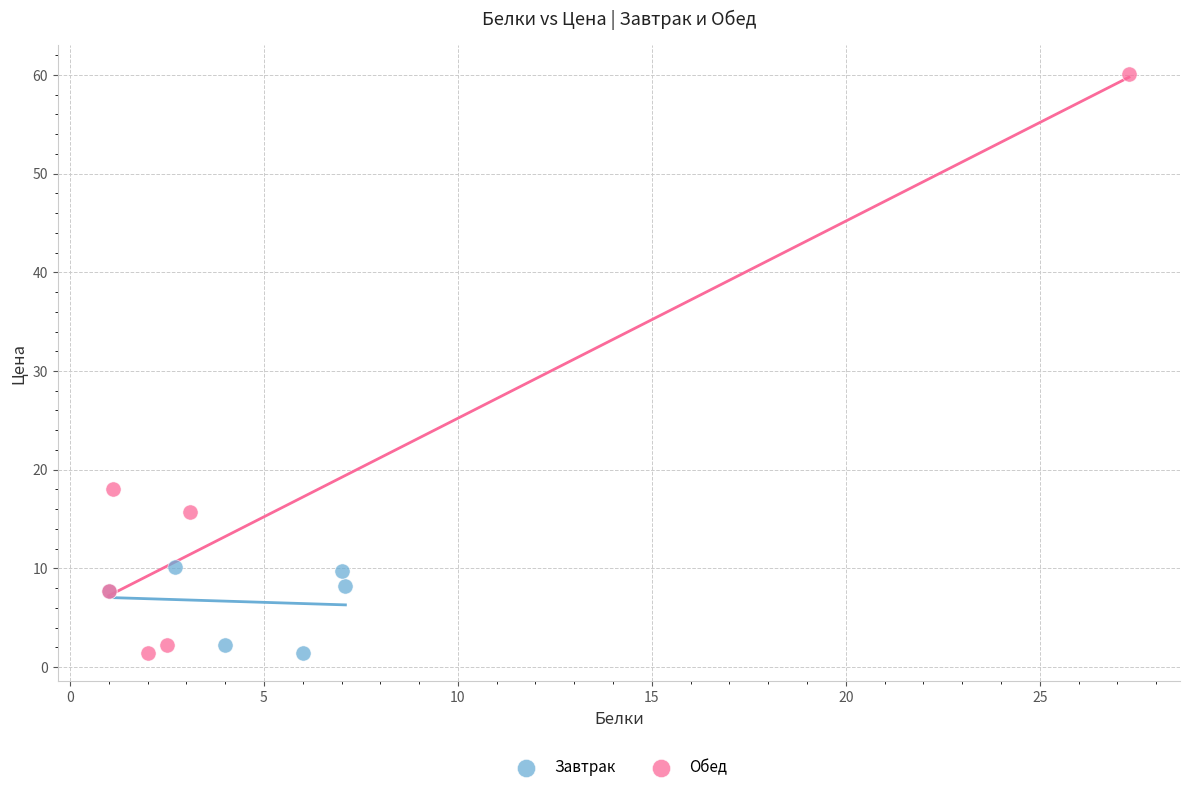

What are all the series names shown in the legend?

Завтрак, Обед